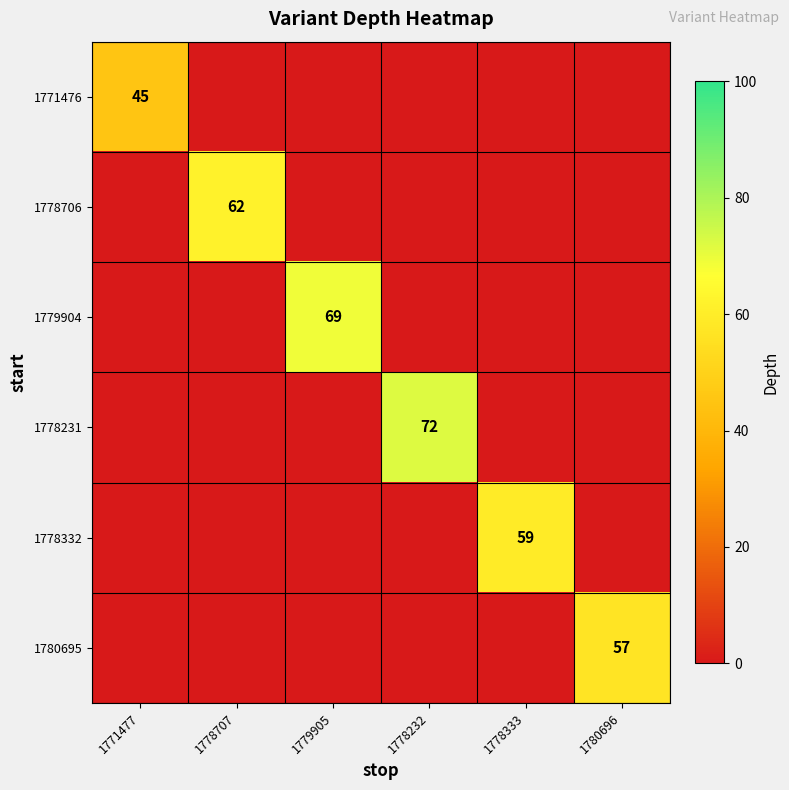

What is the spread (max minus min) of values at 1771477?

45